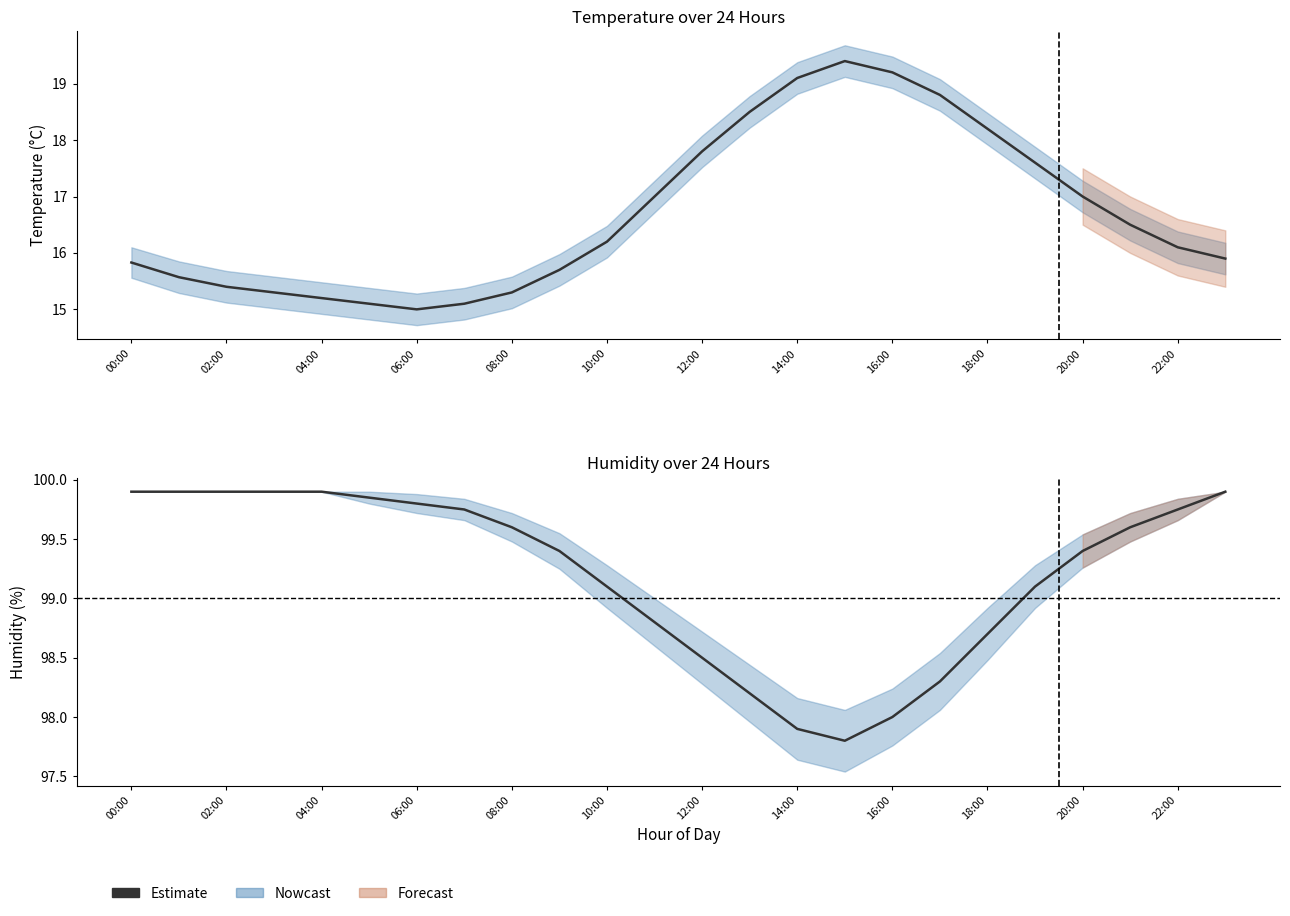

How many data points are above 99?

16